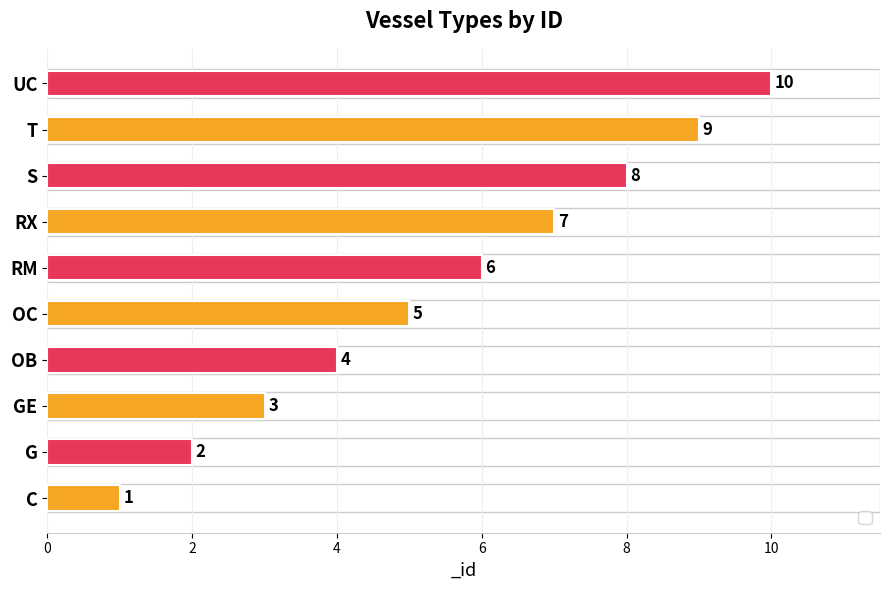

Read the value at OC.

5